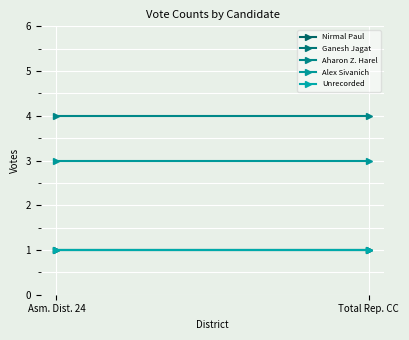

Reading left to right, extract all data points from this chart.

Nirmal Paul: 1	1
Ganesh Jagat: 1	1
Aharon Z. Harel: 4	4
Alex Sivanich: 3	3
Unrecorded: 1	1